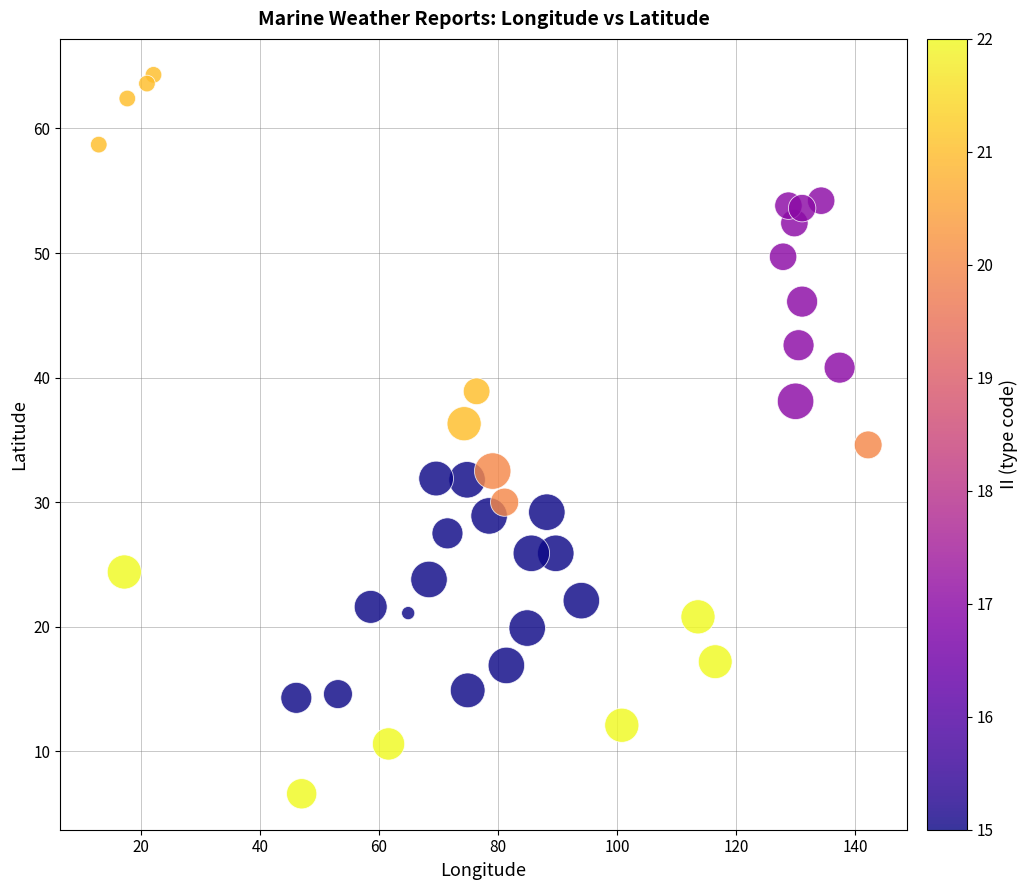

What is the range of X values (max minus min)?

129.3